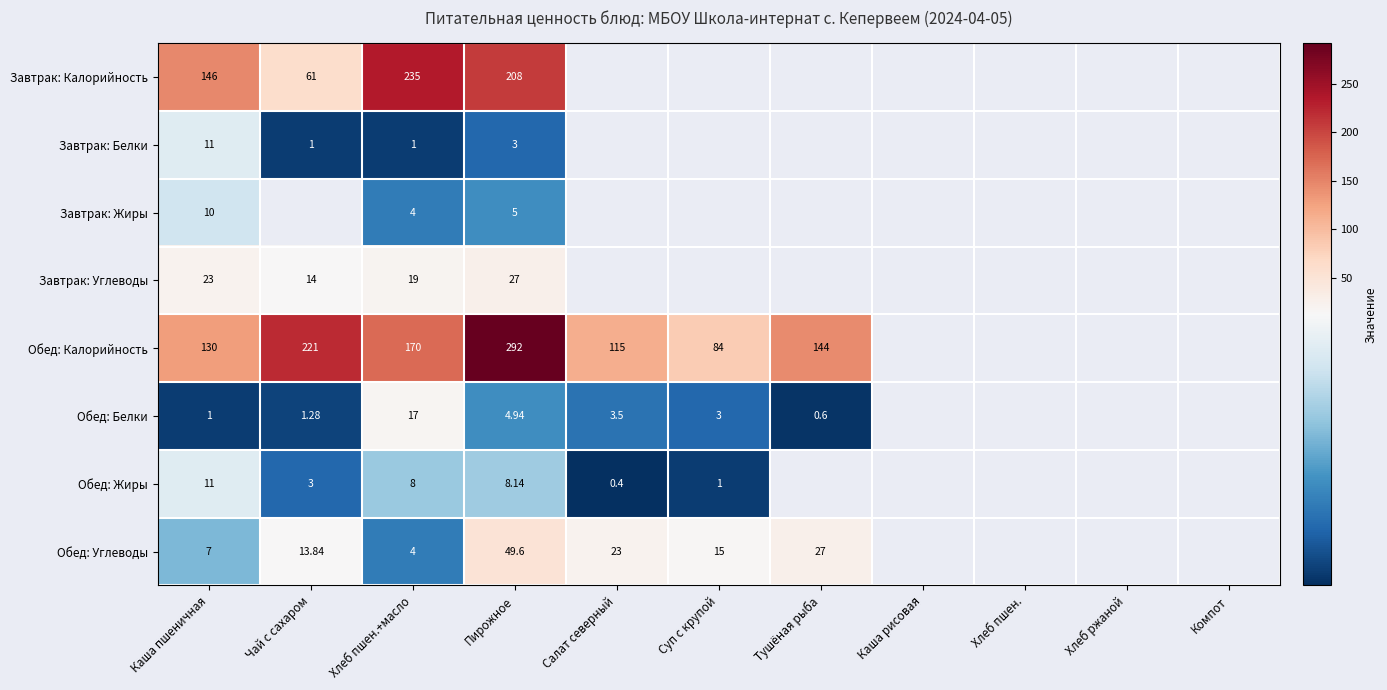

What is the highest value of the Обед: Жиры series?

11.0